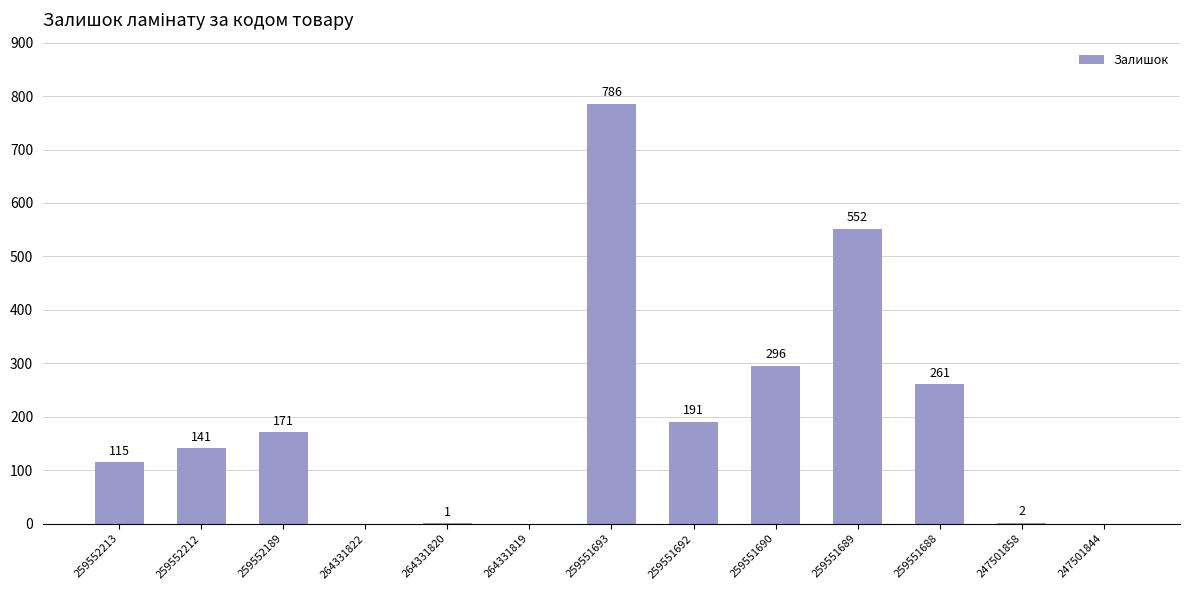

What is the sum of all values?

2516